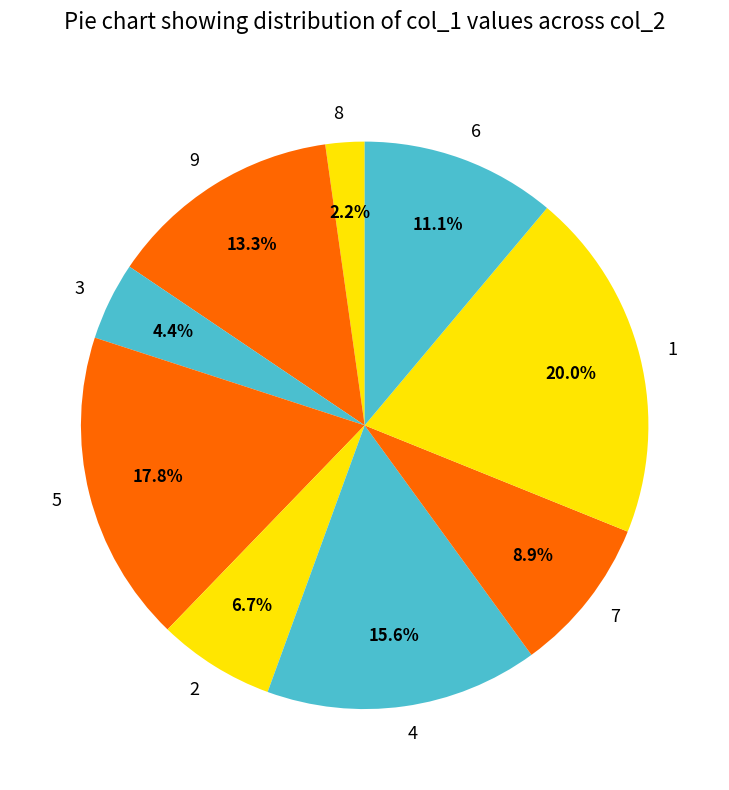

Which slice is the smallest?

8